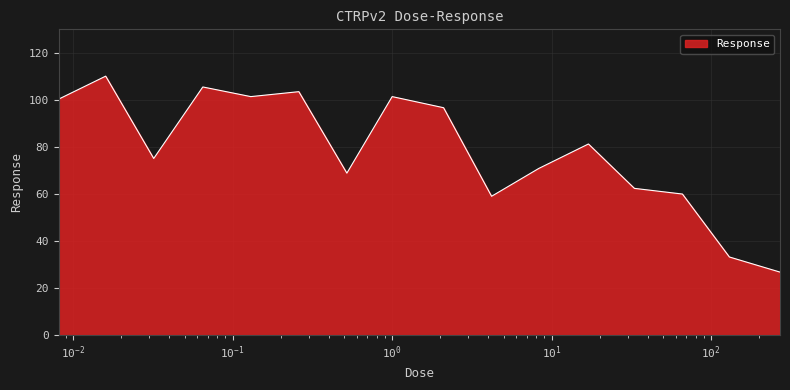

What is the smallest value displayed?

26.8